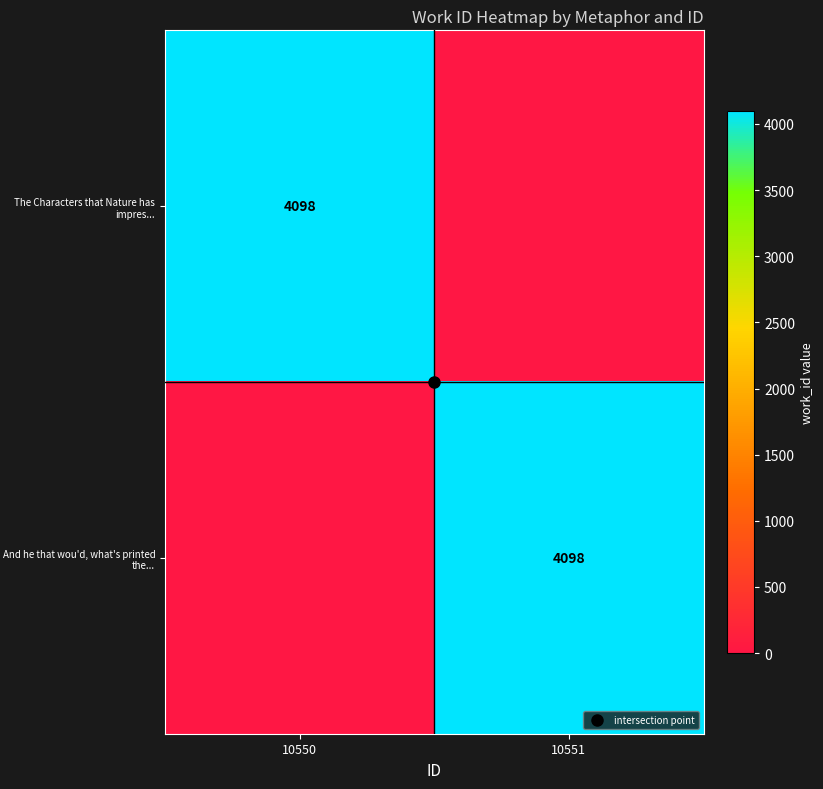

Between 10550 and 10551, which series saw the biggest shift?

The Characters that Nature has impres...